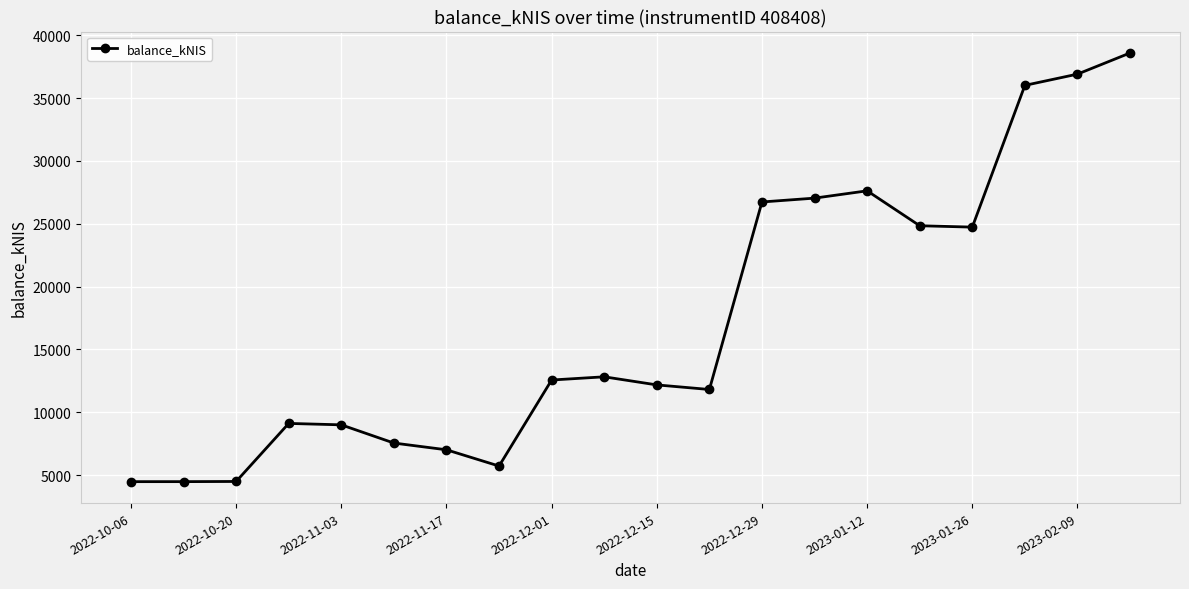

What is the difference between the maximum and minimum values?

34115.0